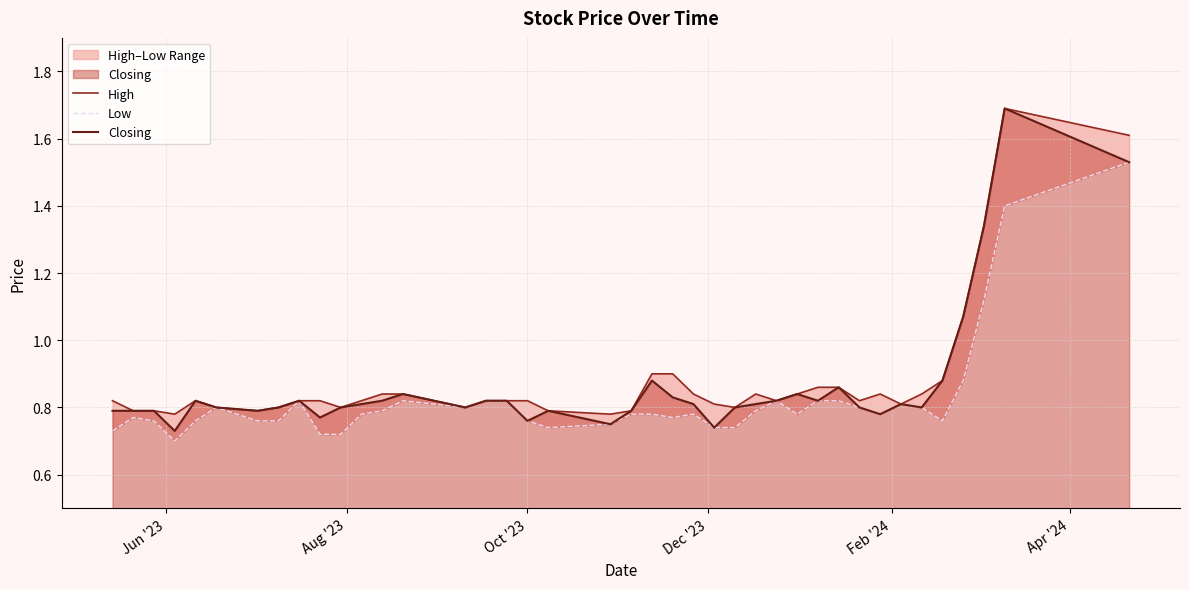

At how many categories does at least one series exceed 1?

4